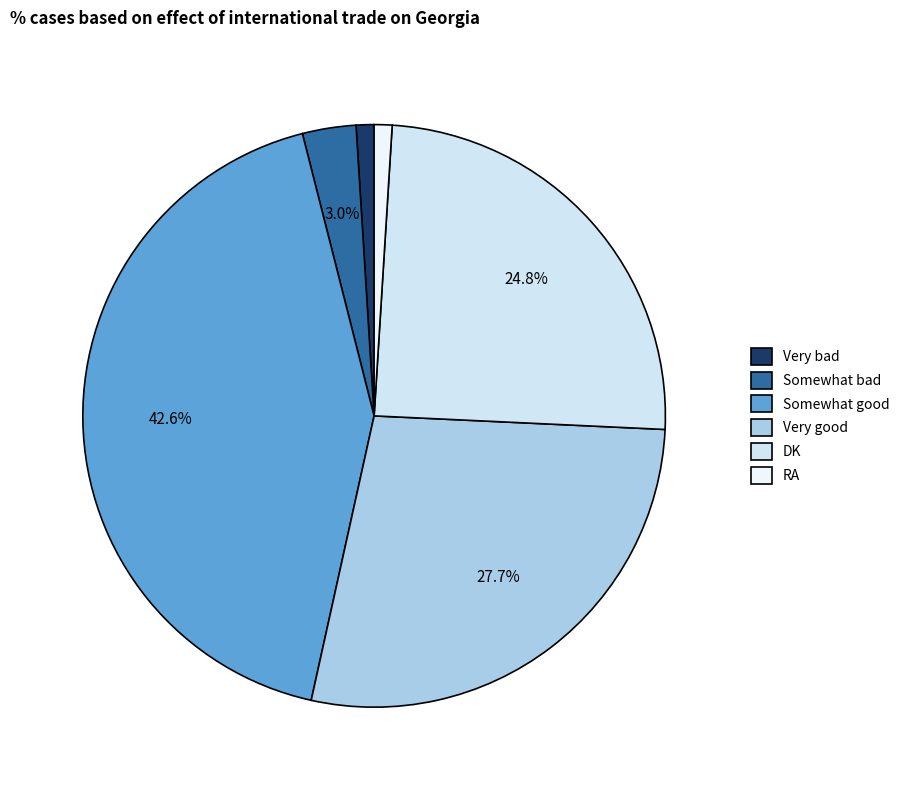

What is the total percentage of Very bad and Very good?

28.7%